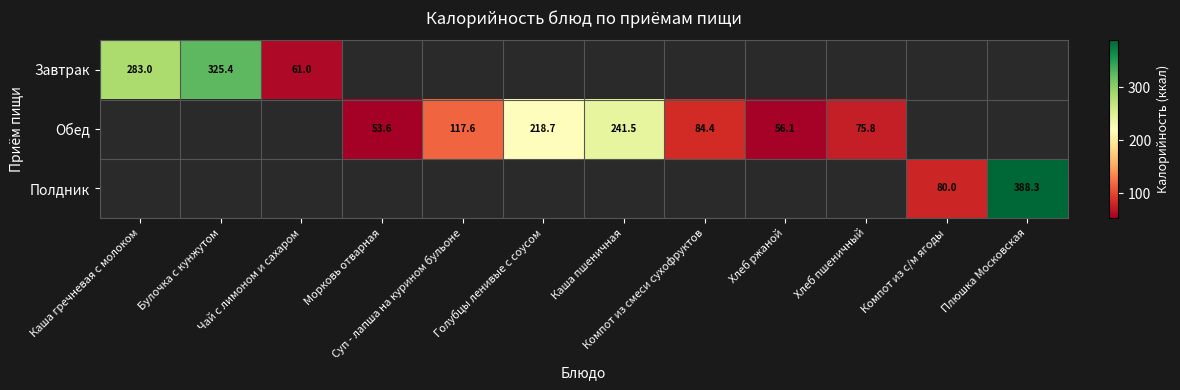

Count the number of data series in this chart.

3